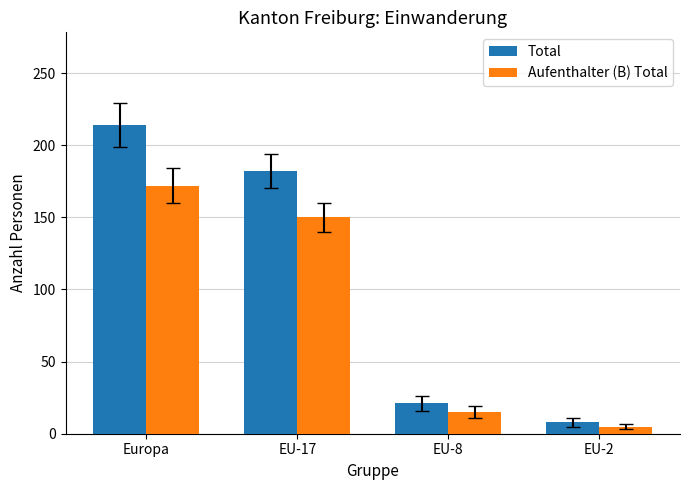

The value of Total at EU-8 is 11. True or false?

False